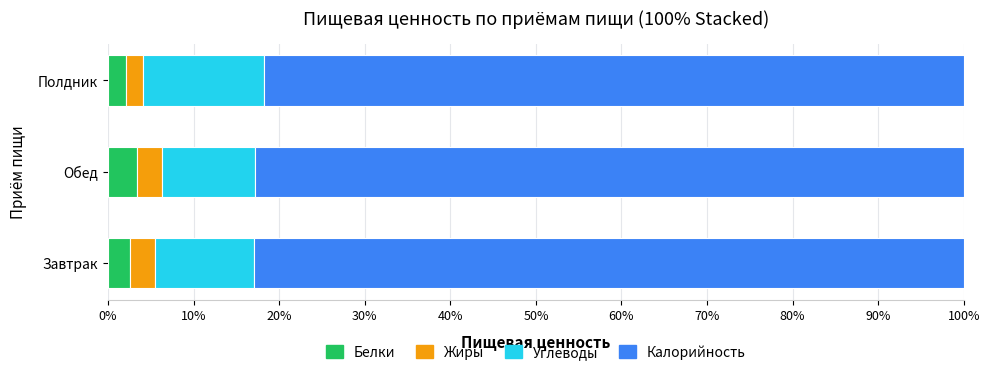

What is the sum of the Белки values at Обед and Завтрак?

5.9